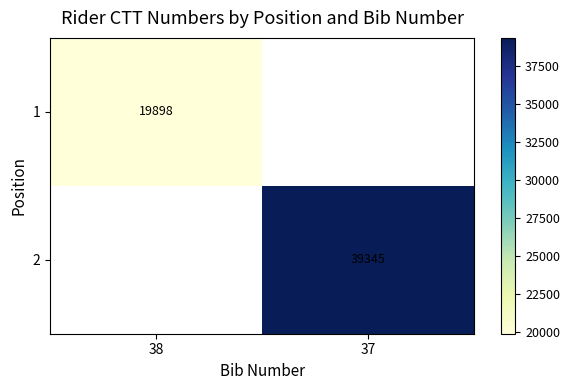

The 2 series shows 39345 at 37. True or false?

True